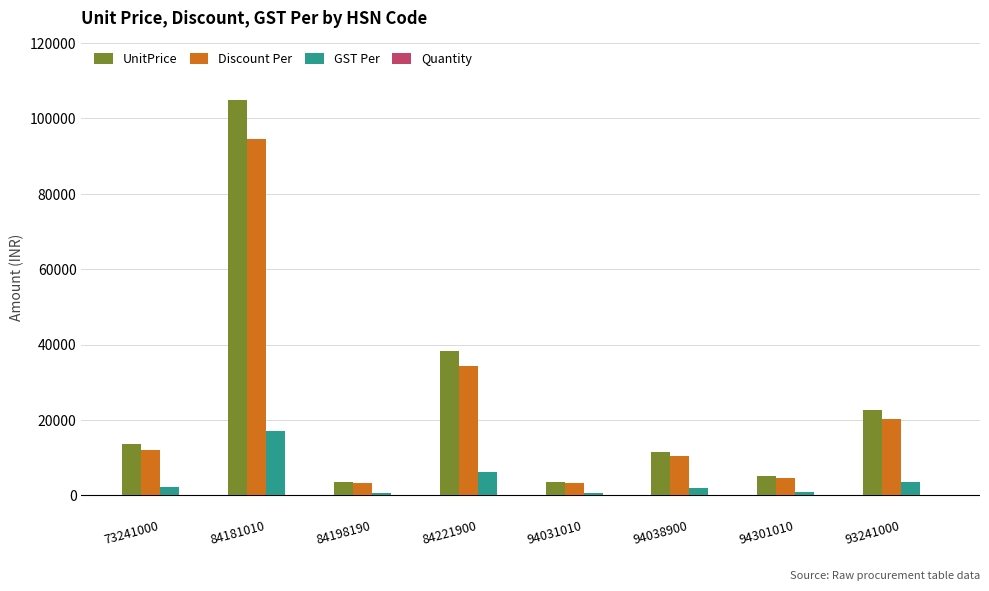

At which label is GST Per closest to 8788?

84221900